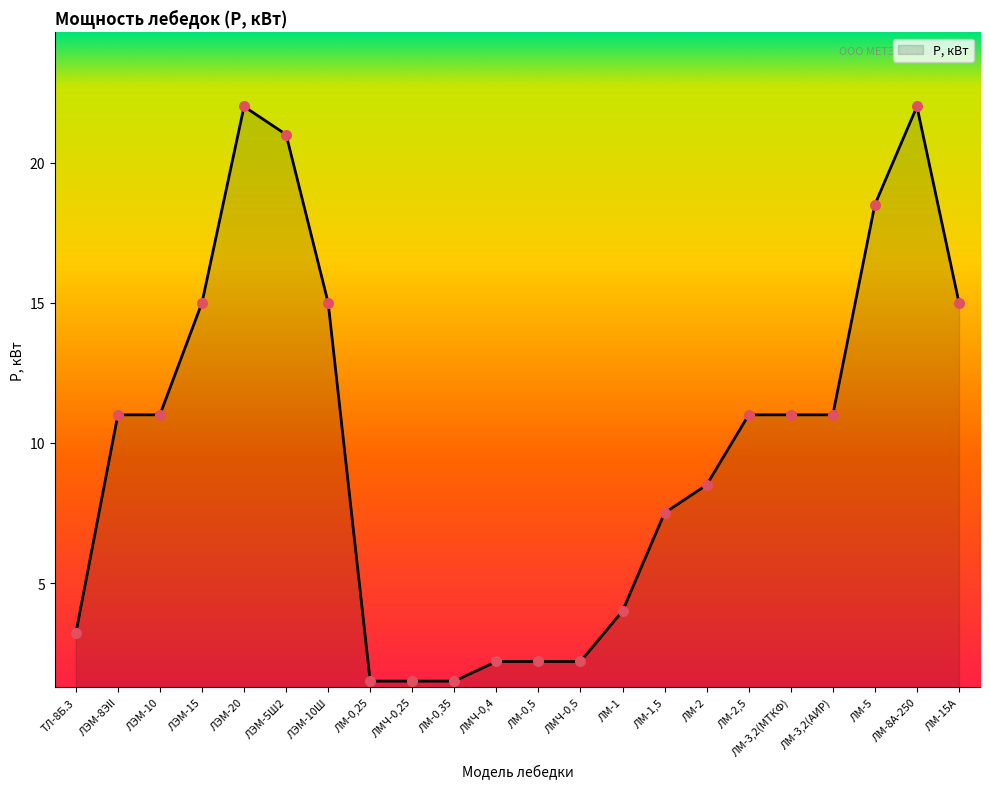

Which has a higher value, ЛЭМ-20 or ЛМ-3,2(АИР)?

ЛЭМ-20